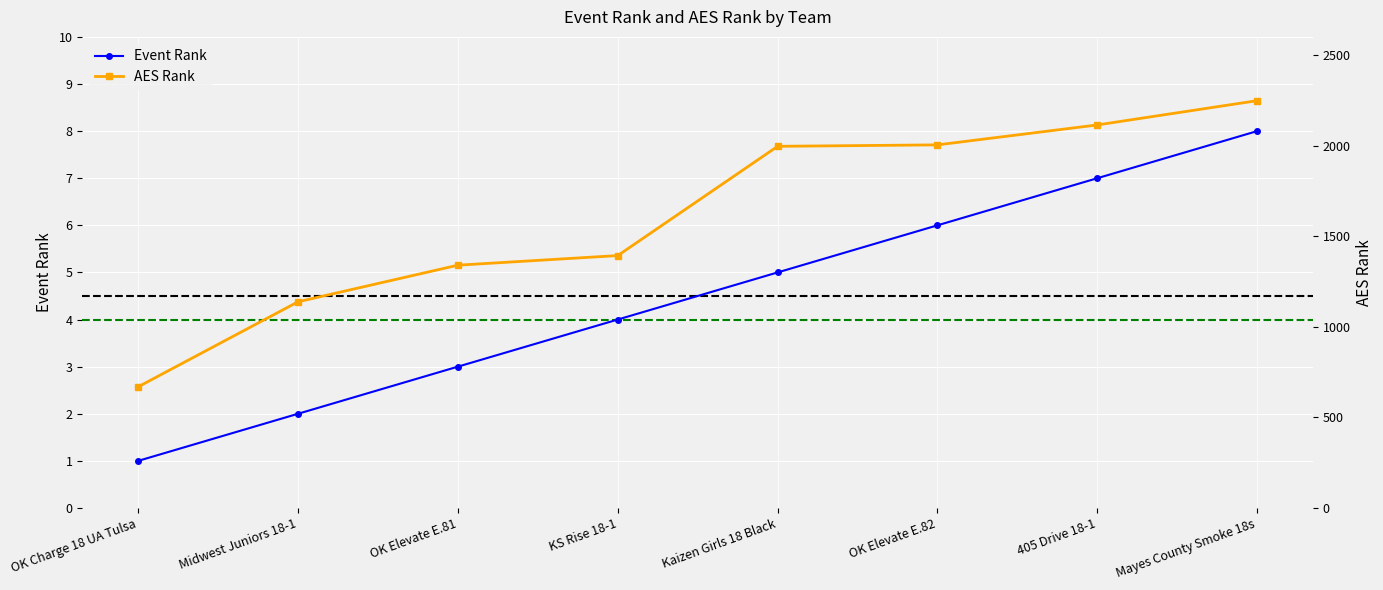

Between OK Elevate E.81 and OK Elevate E.82, which series saw the biggest shift?

AES Rank